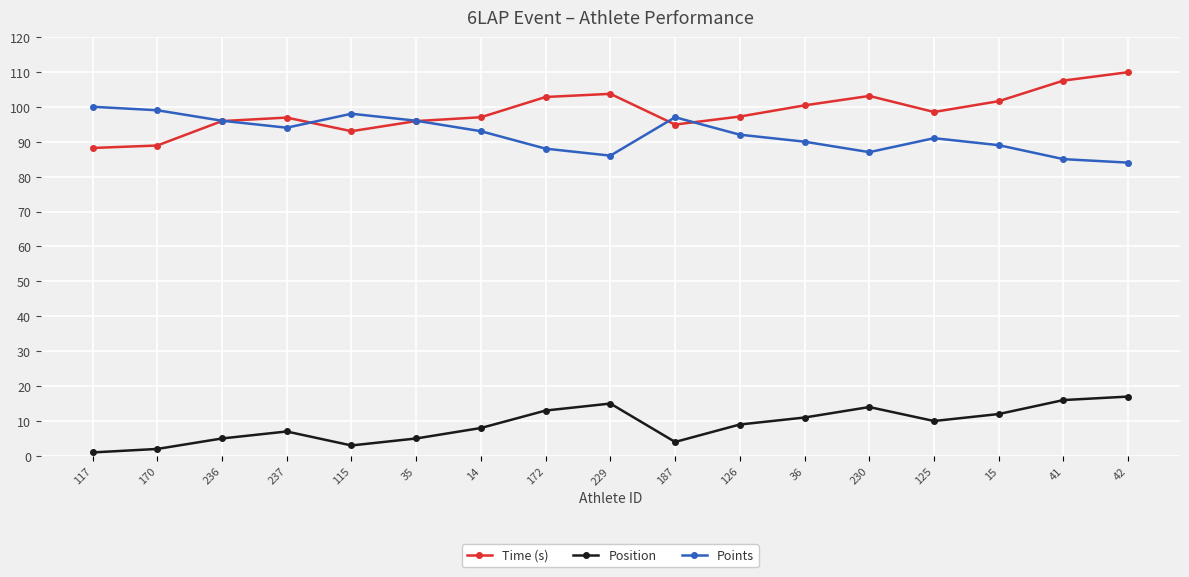

Does the chart display data point markers on the line(s)?

Yes